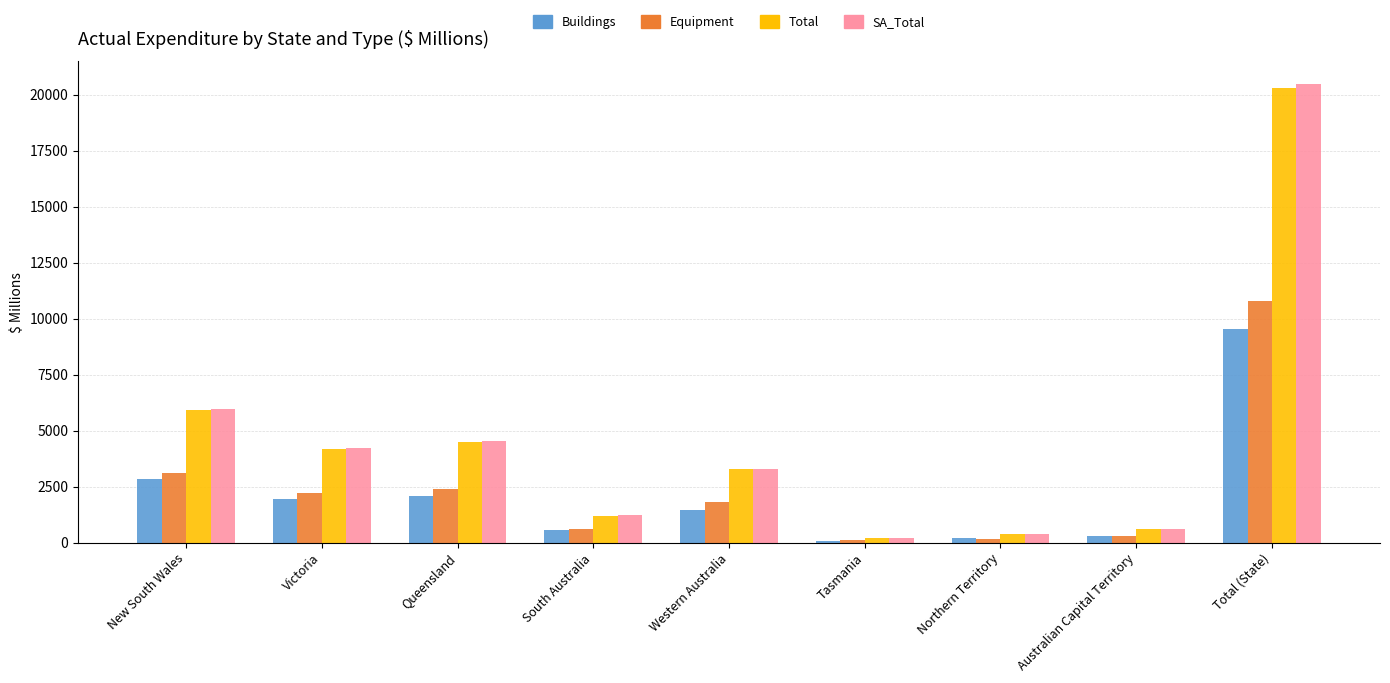

The value of SA_Total at Victoria is 4210. True or false?

True